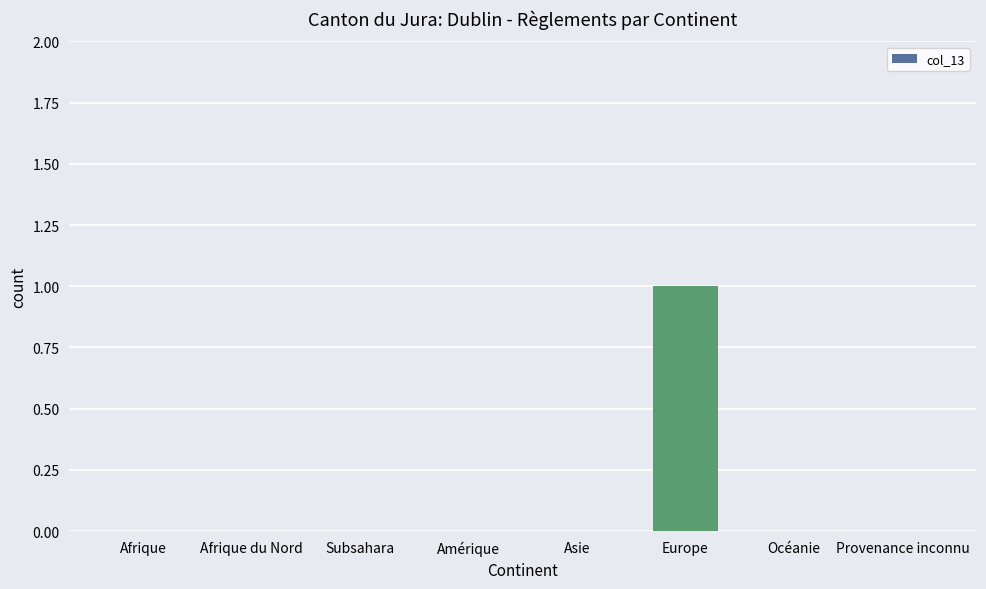

How many data points does each series have?

8